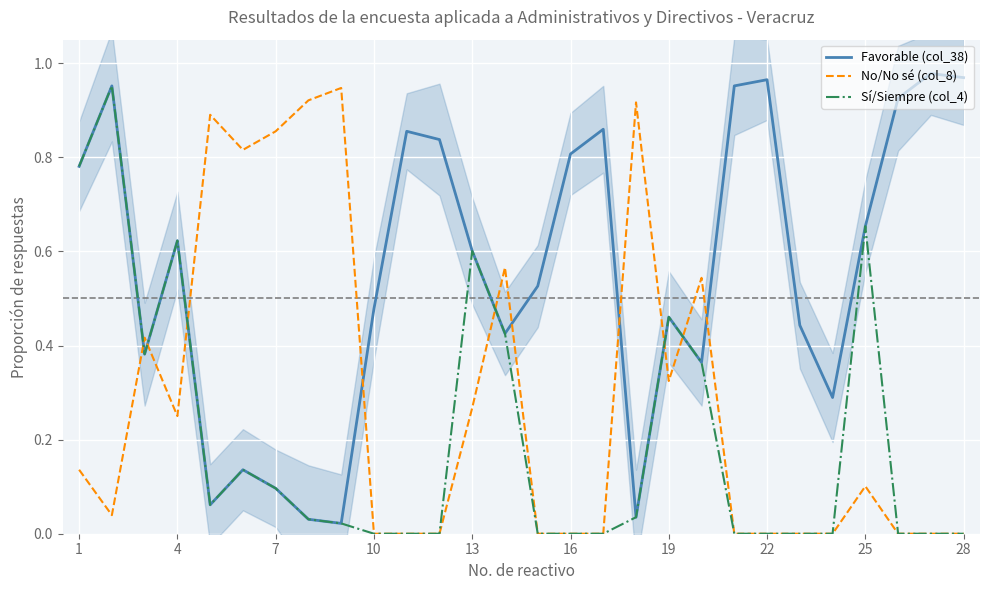

True or false: Favorable (col_38) has a value of 0.6 at 22.

False